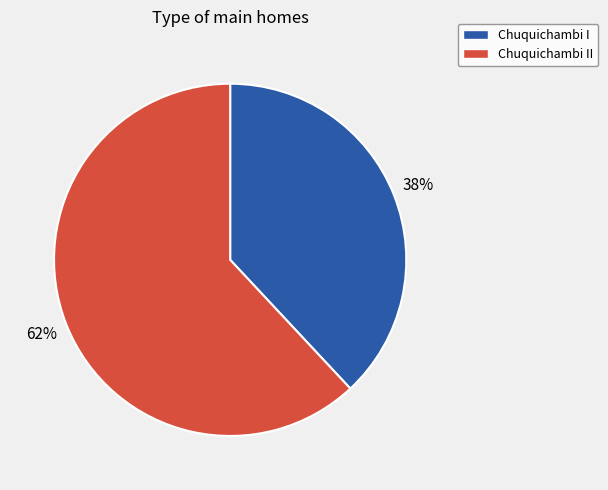

To the nearest percent, what percentage of the pie is Chuquichambi I?

38%